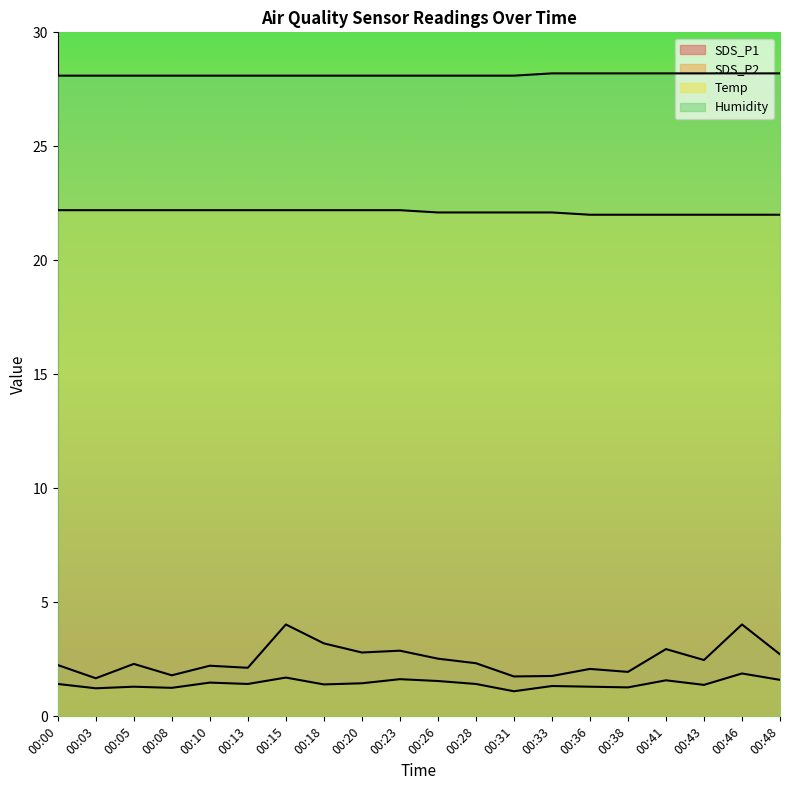

How many interior local valleys does the SDS_P1 series have?

7